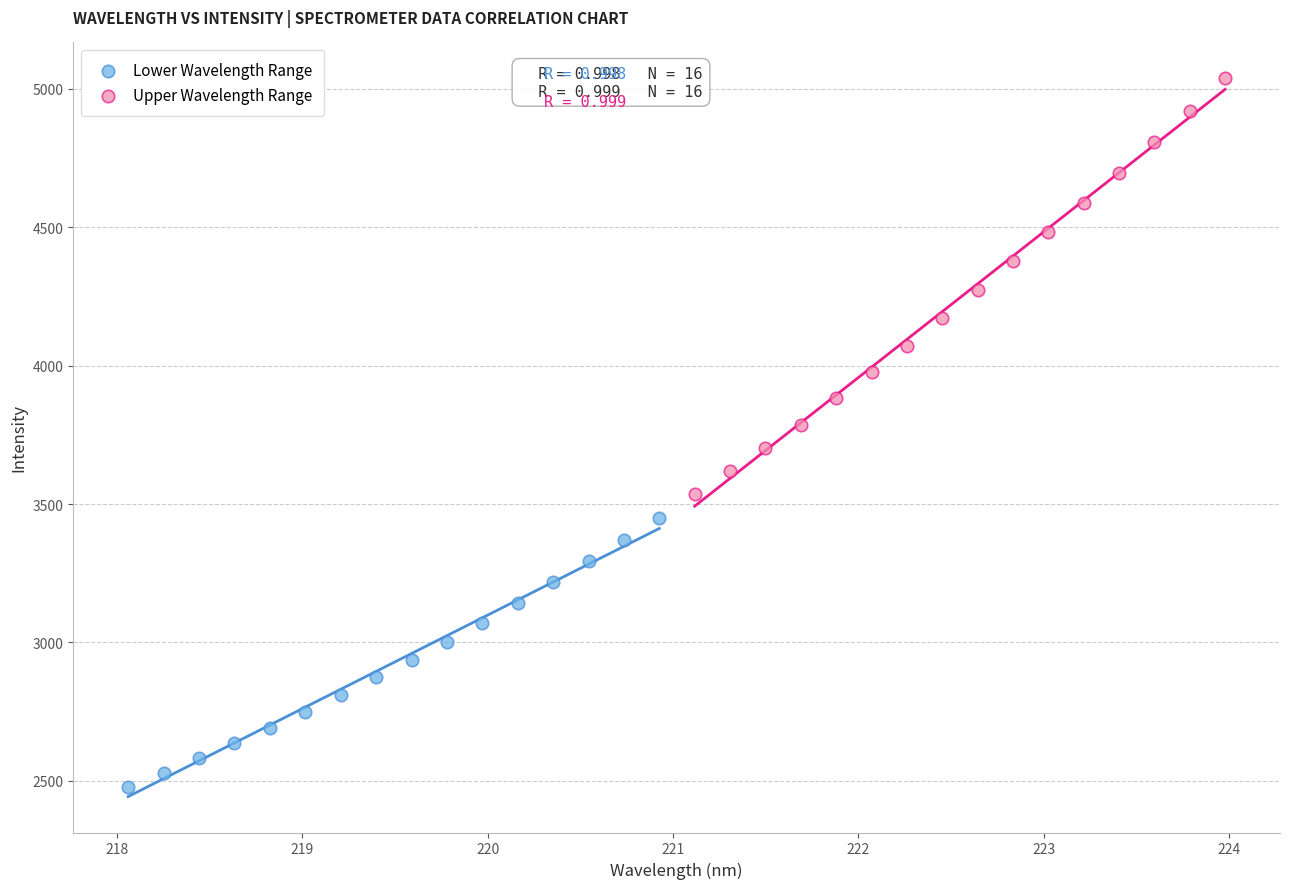

Which series reaches the maximum Y coordinate?

Upper Wavelength Range